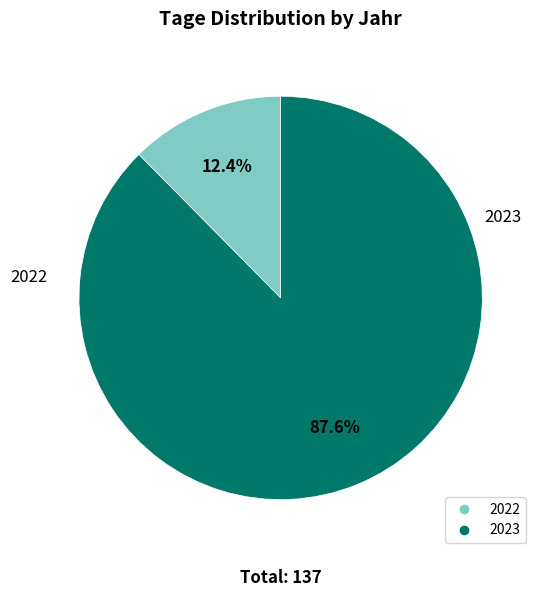

How many slices are in this pie chart?

2